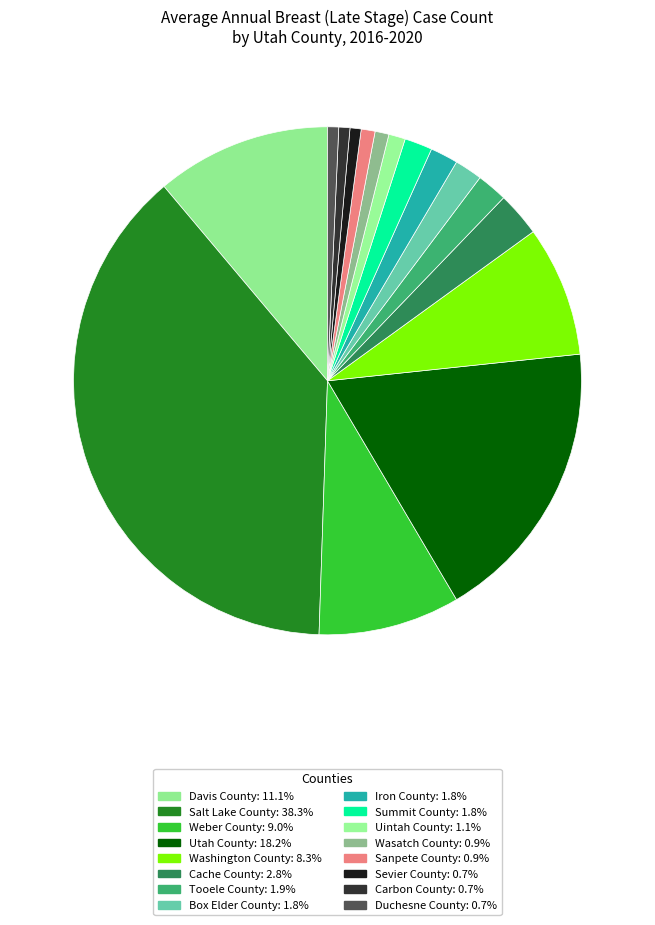

Which category has the biggest portion of the pie?

Salt Lake County